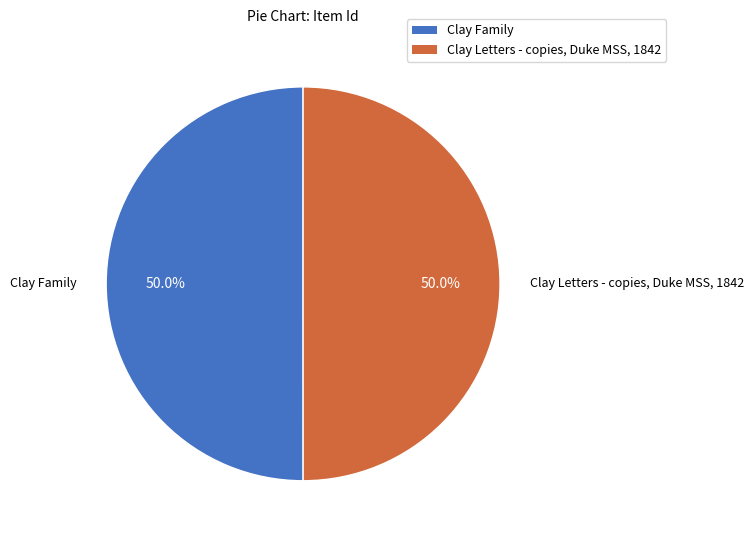

Is it true that Clay Letters - copies, Duke MSS, 1842 is 61% of the pie?

False